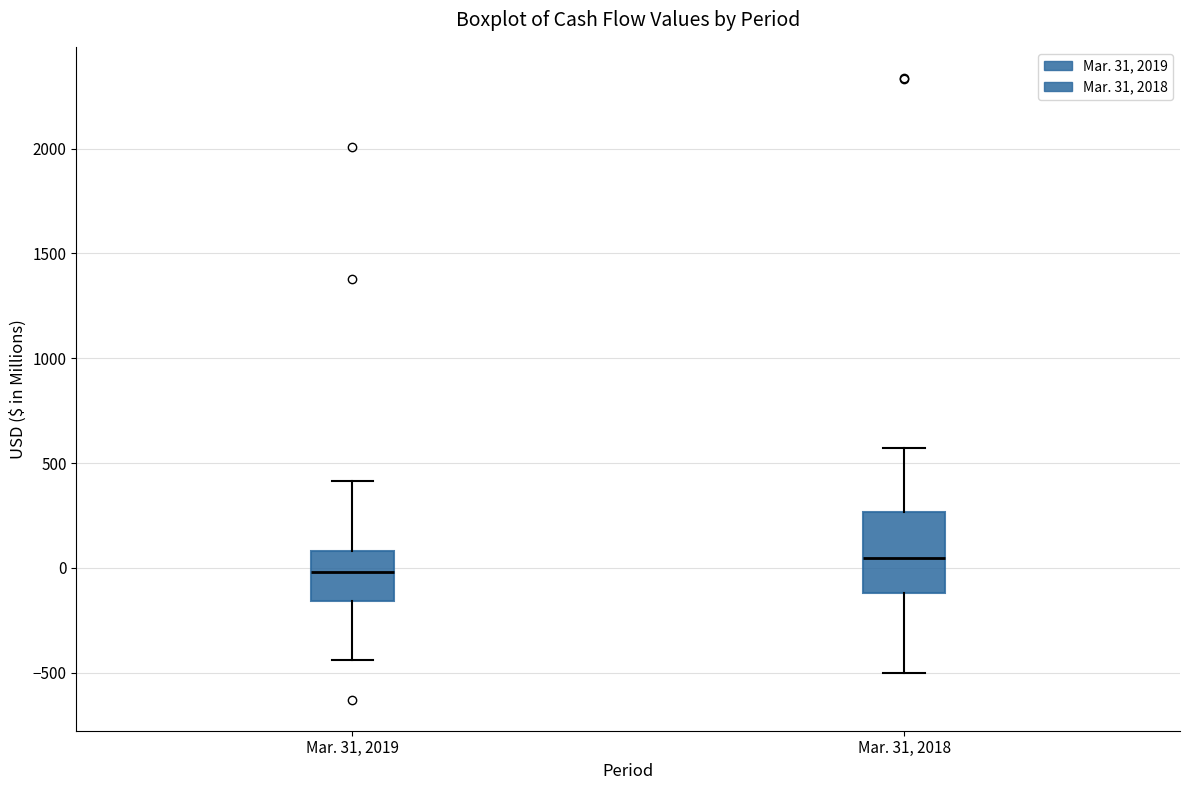

Which box's median line is the lowest?

Mar. 31, 2019